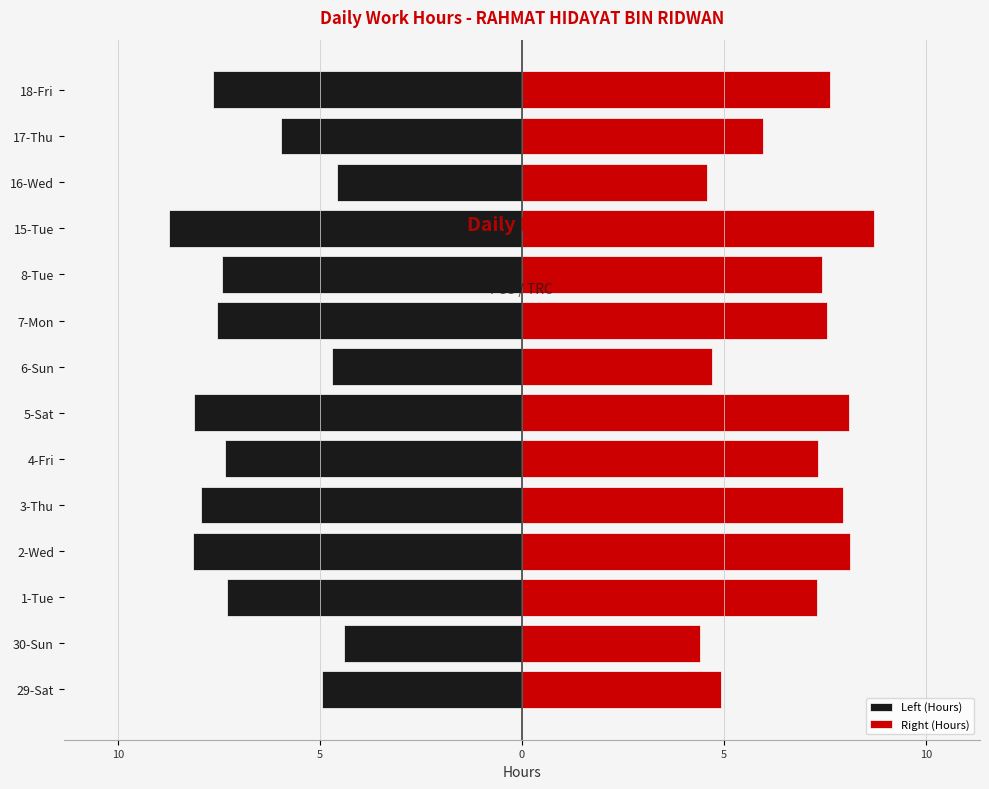

Rank the series at 0 from lowest to highest value.

Left (Hours), Right (Hours)